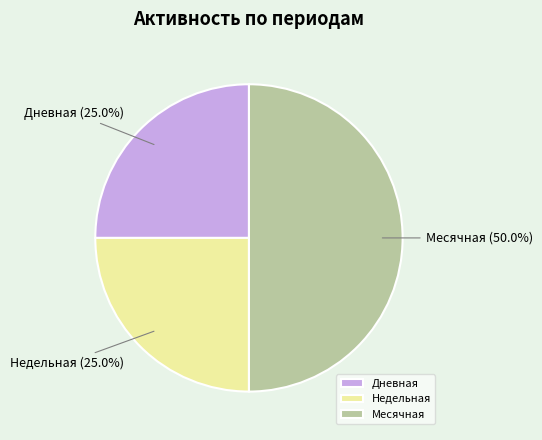

To the nearest percent, what portion does Недельная represent?

25%